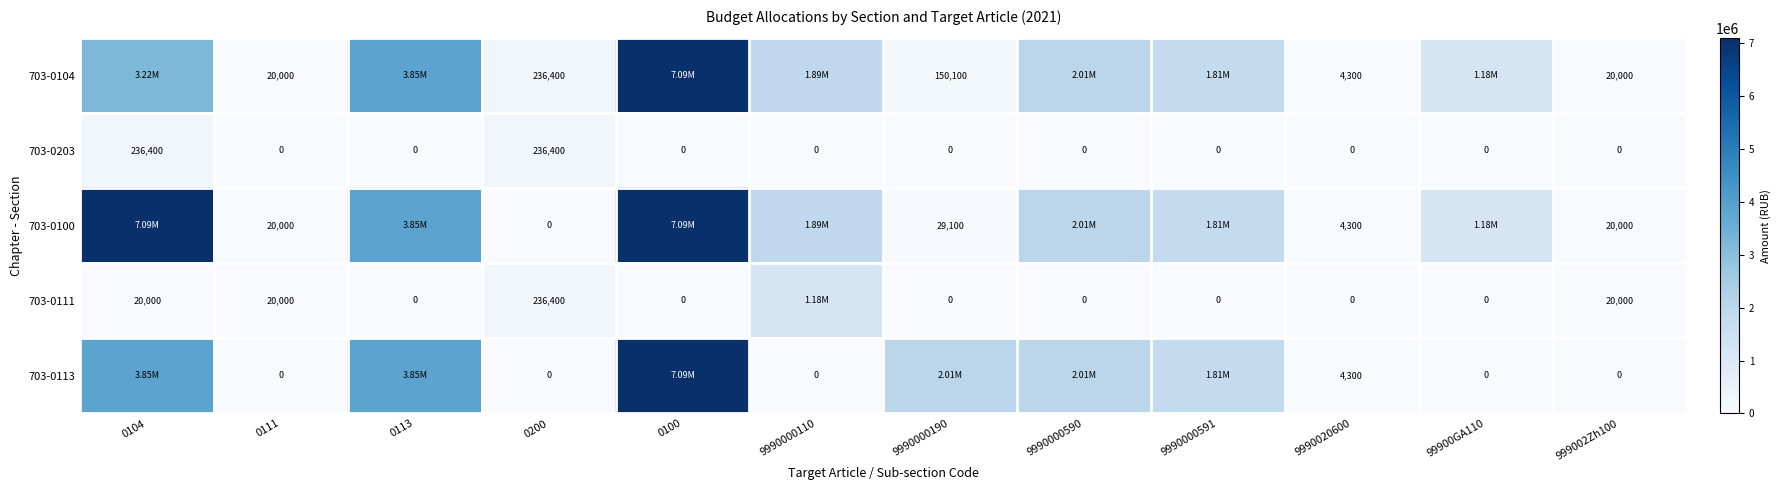

What is the total value across all series at 0111?

60000